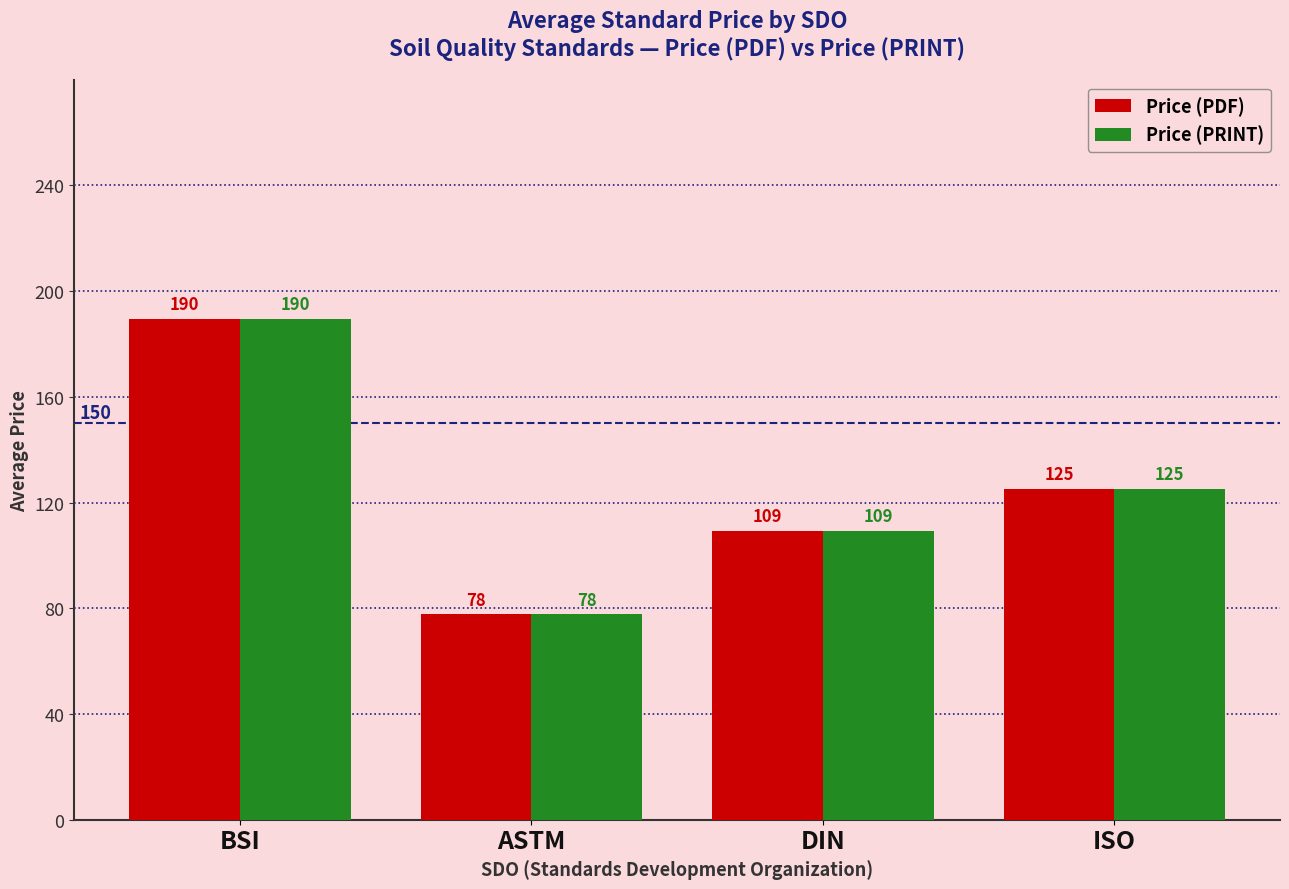

How many groups of bars are there?

4